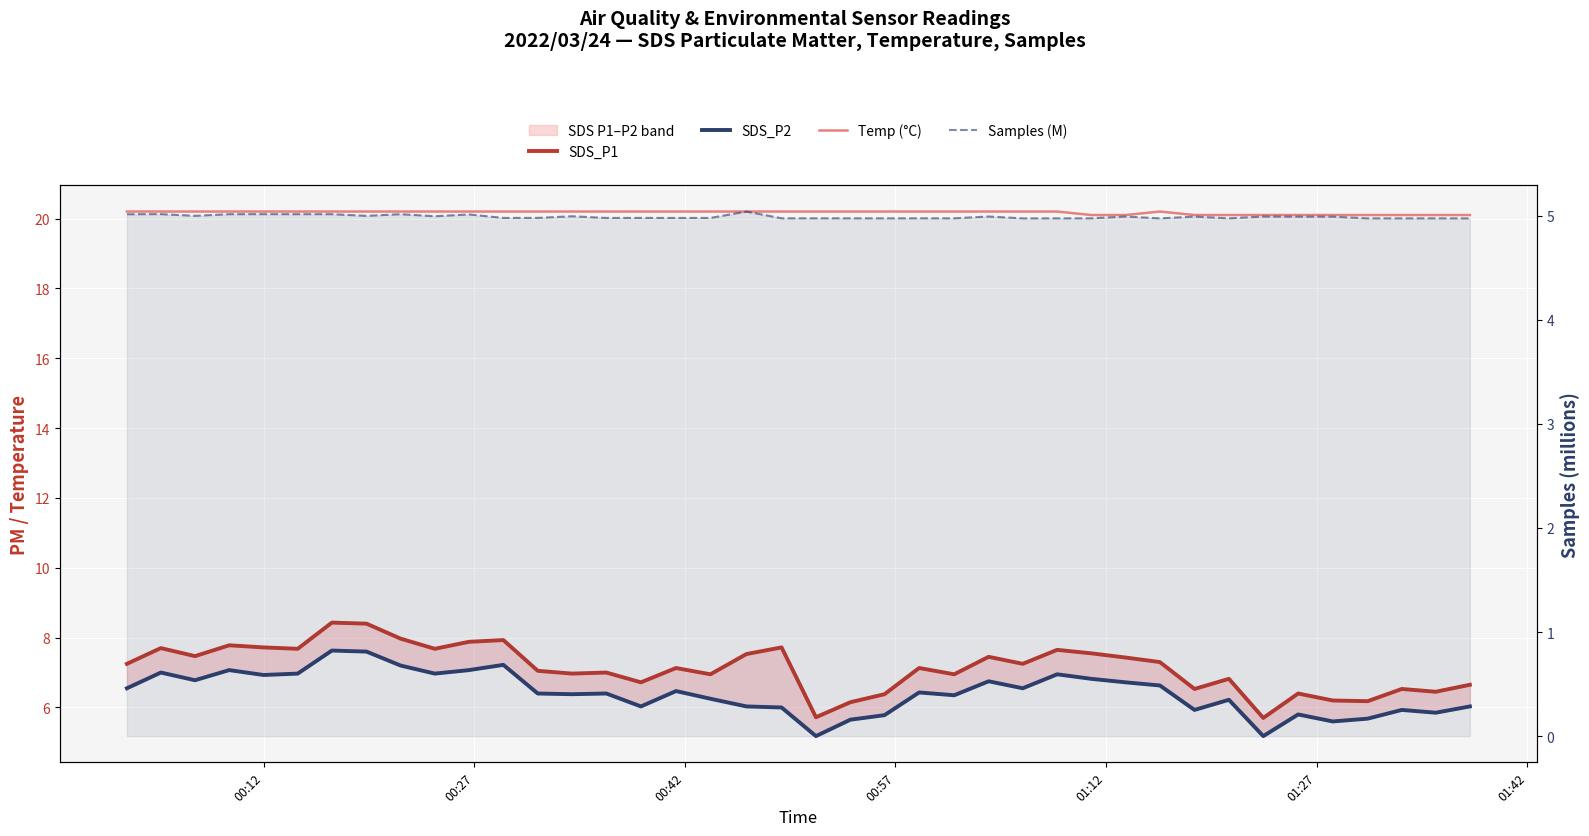

Rank the series by their maximum value, from highest to lowest.

Temp (°C), SDS_P1, SDS_P2, Samples (M)